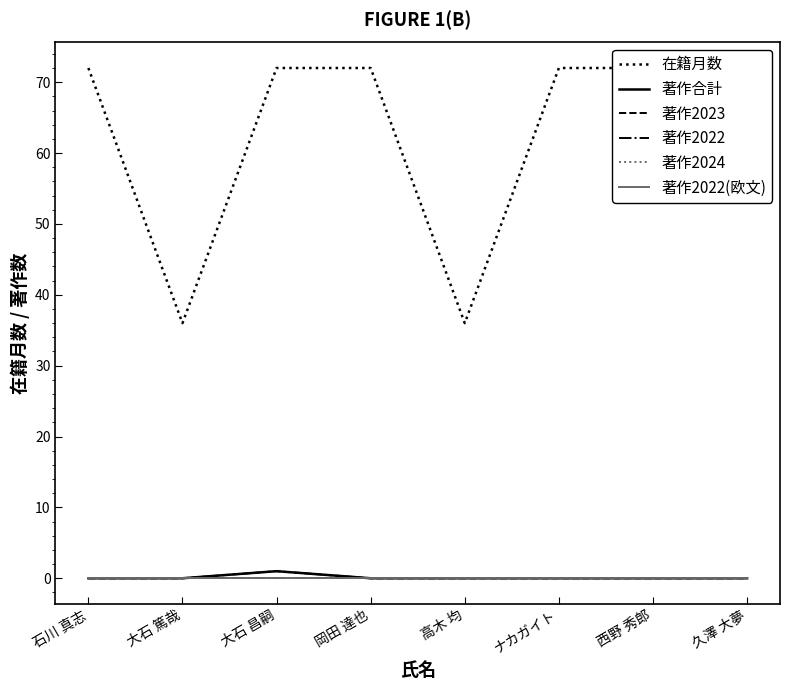

True or false: 著作2023 has more than 2 interior local peaks.

False